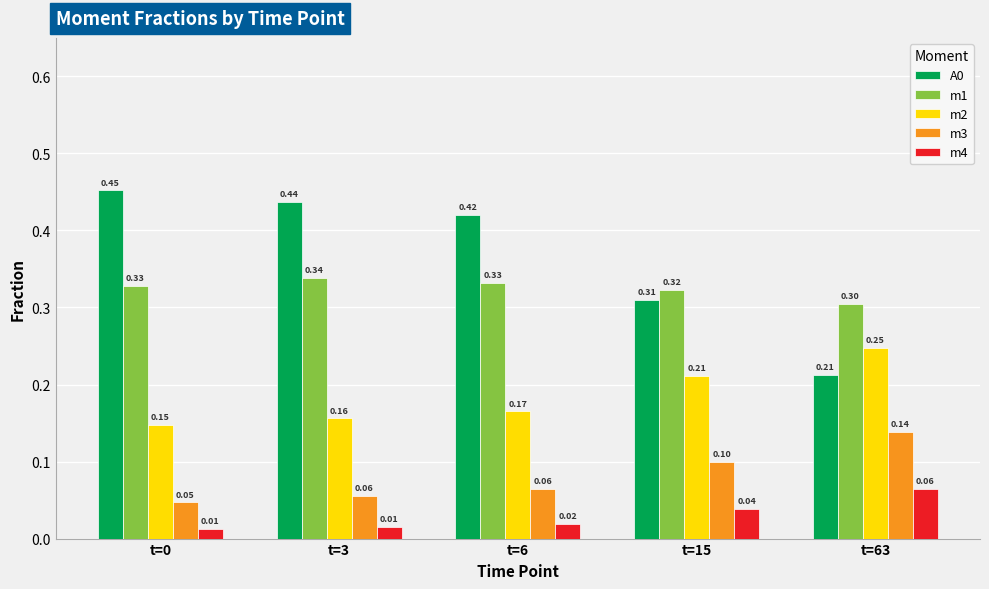

What is the sum of all m1 values?

1.6